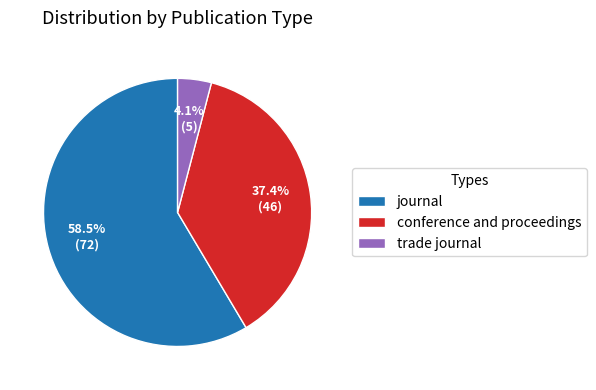

What is the ratio of the value at journal to the value at conference and proceedings?

1.6